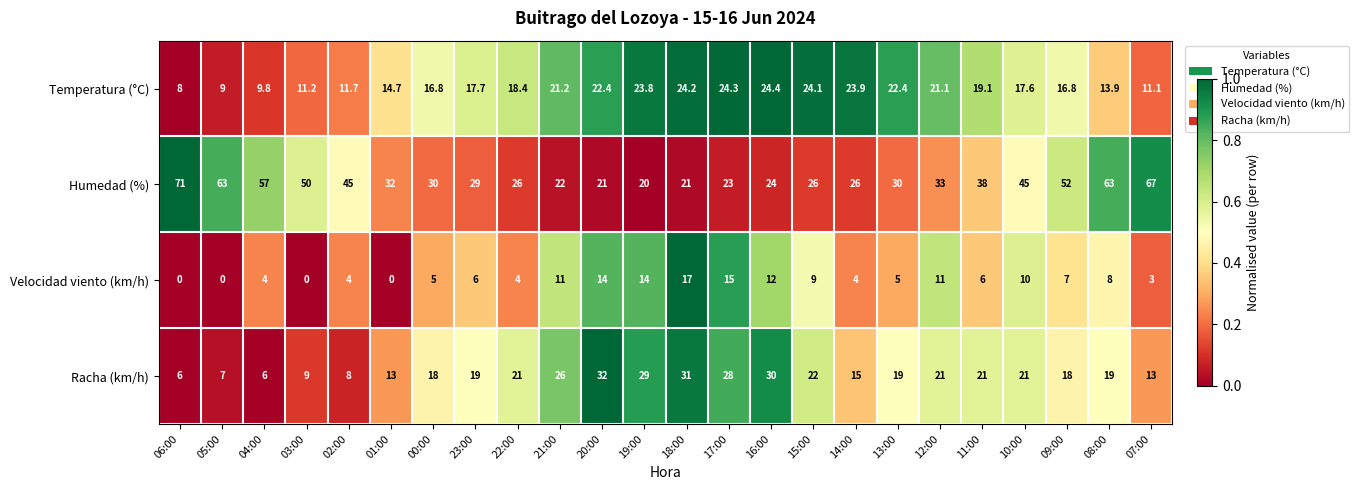

At how many categories does at least one series exceed 0?

24